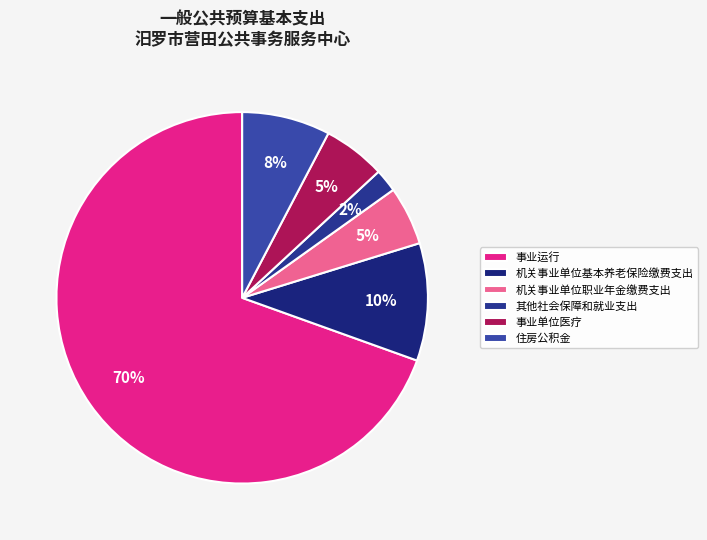

Is it true that 机关事业单位基本养老保险缴费支出 is 10% of the pie?

True